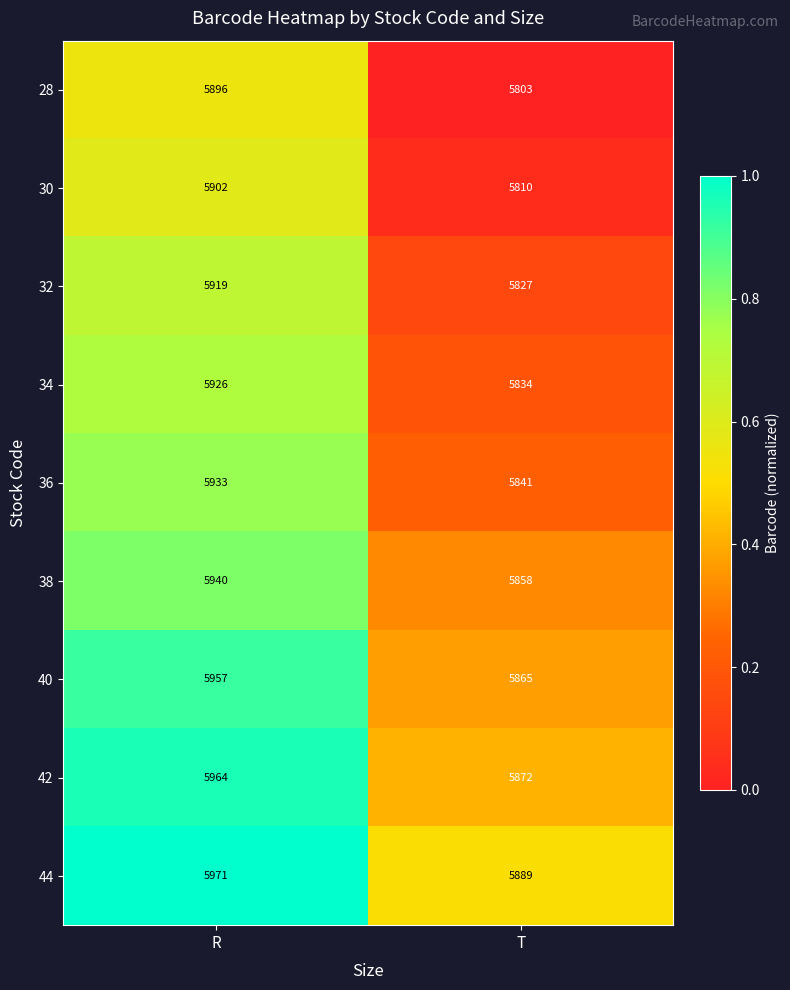

What is the difference between the maximum and minimum values in the 36 series?

92